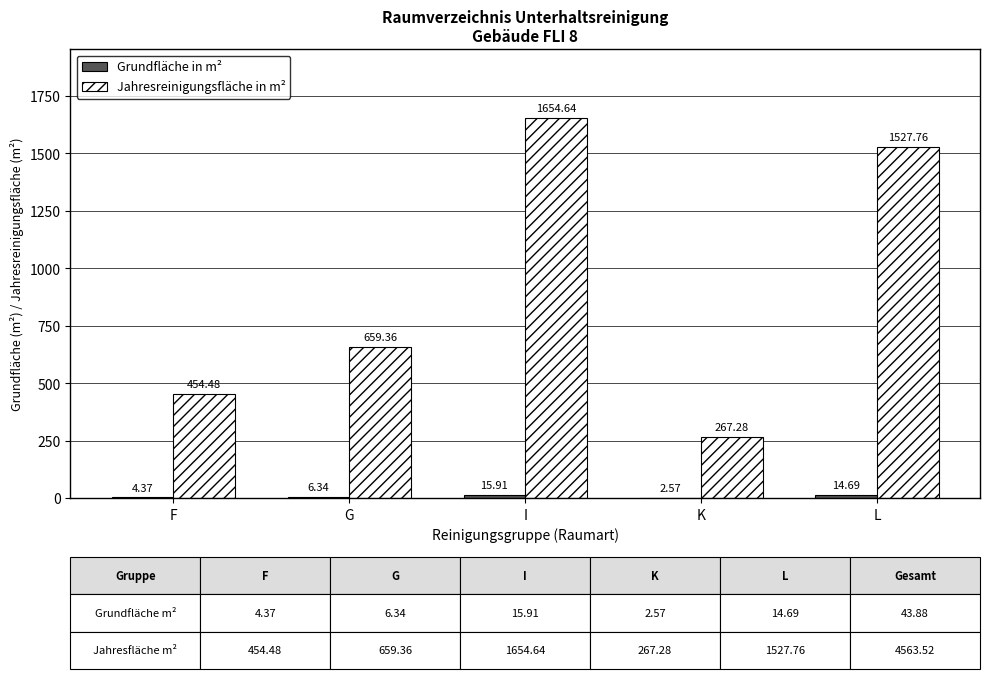

At which label does Jahresreinigungsfläche in m² reach its peak?

I